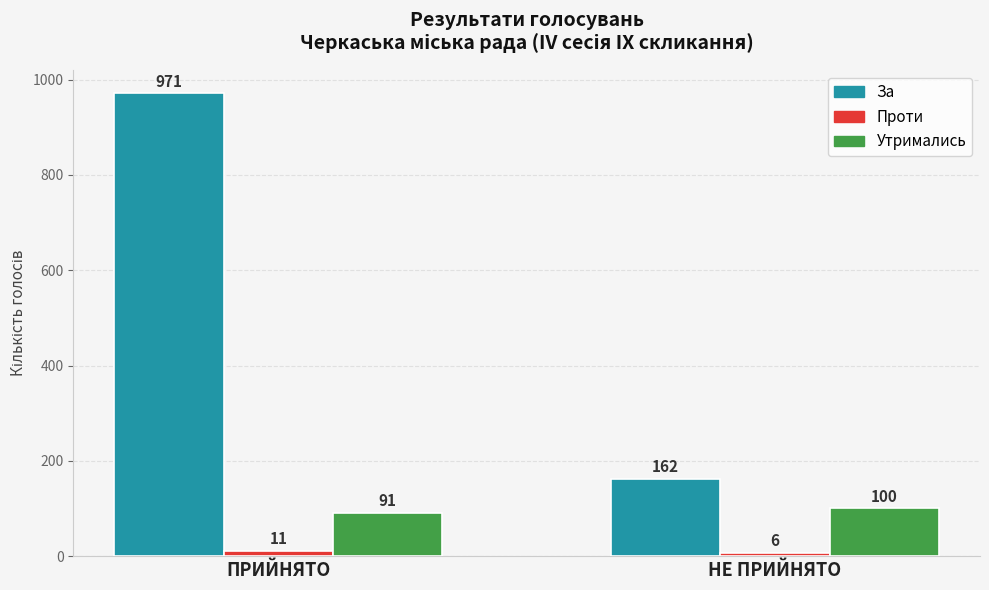

Count the За values in the range 162 to 971.

2